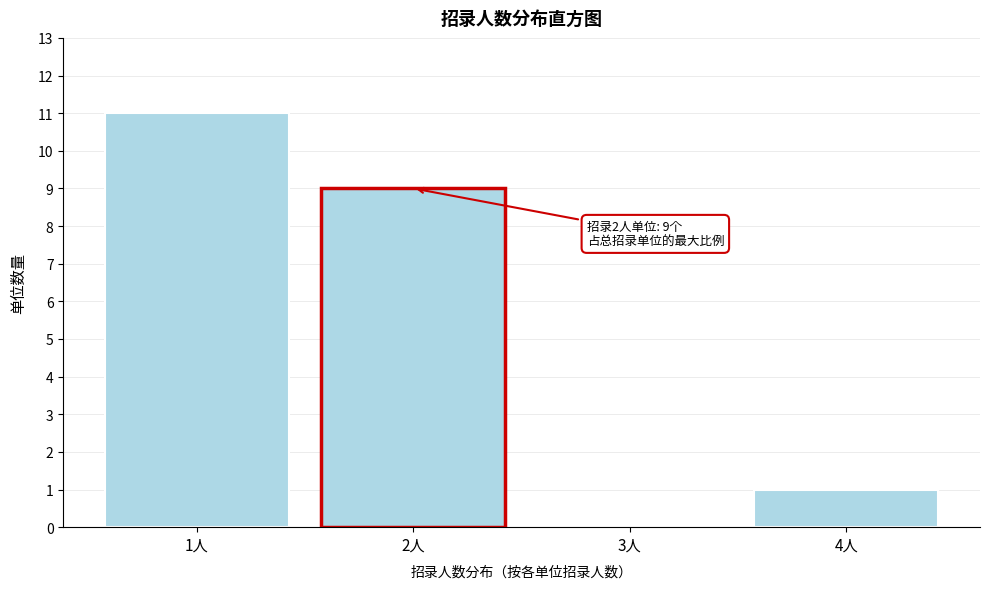

Is it true that the value at 4人 is 1?

True